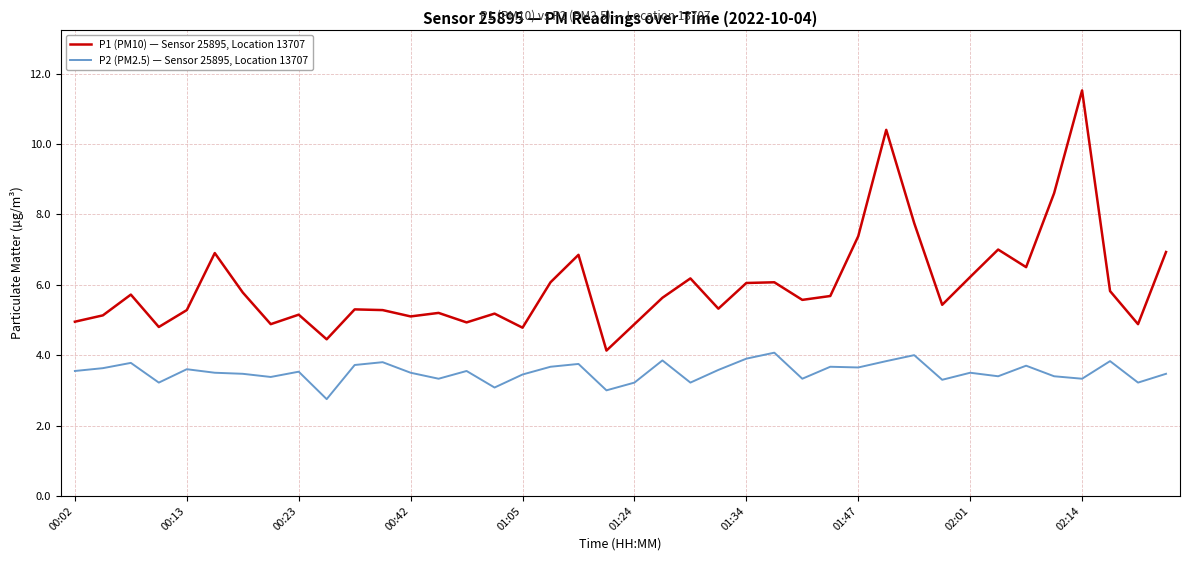

Which series has the largest total across all categories?

P1 (PM10) — Sensor 25895, Location 13707